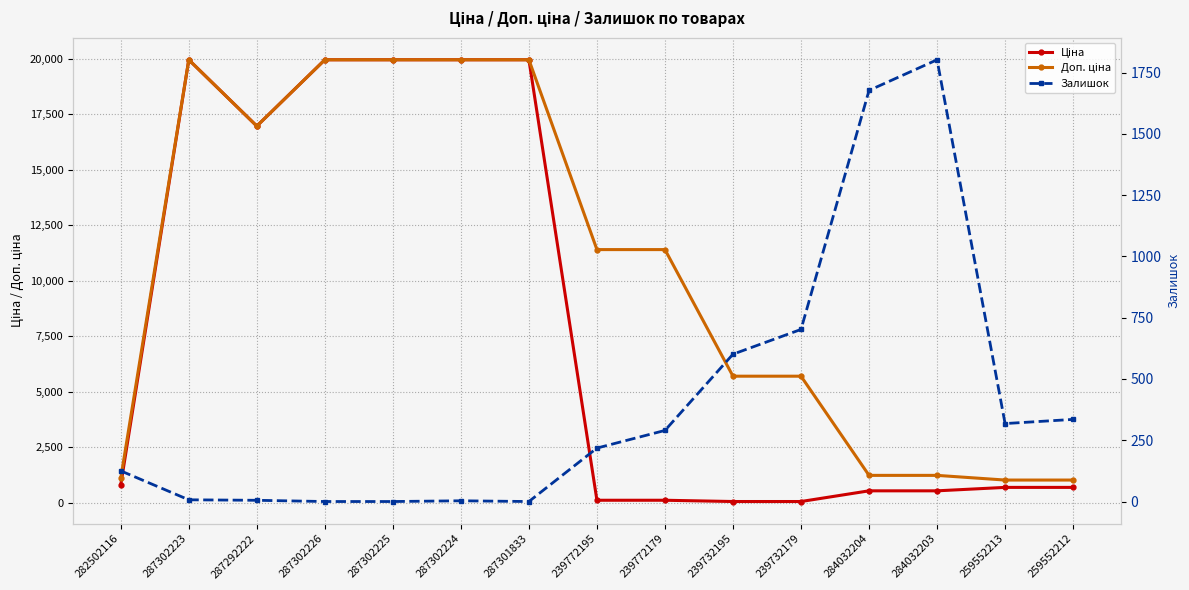

Rank the series by their average value, from highest to lowest.

Доп. ціна, Ціна, Залишок